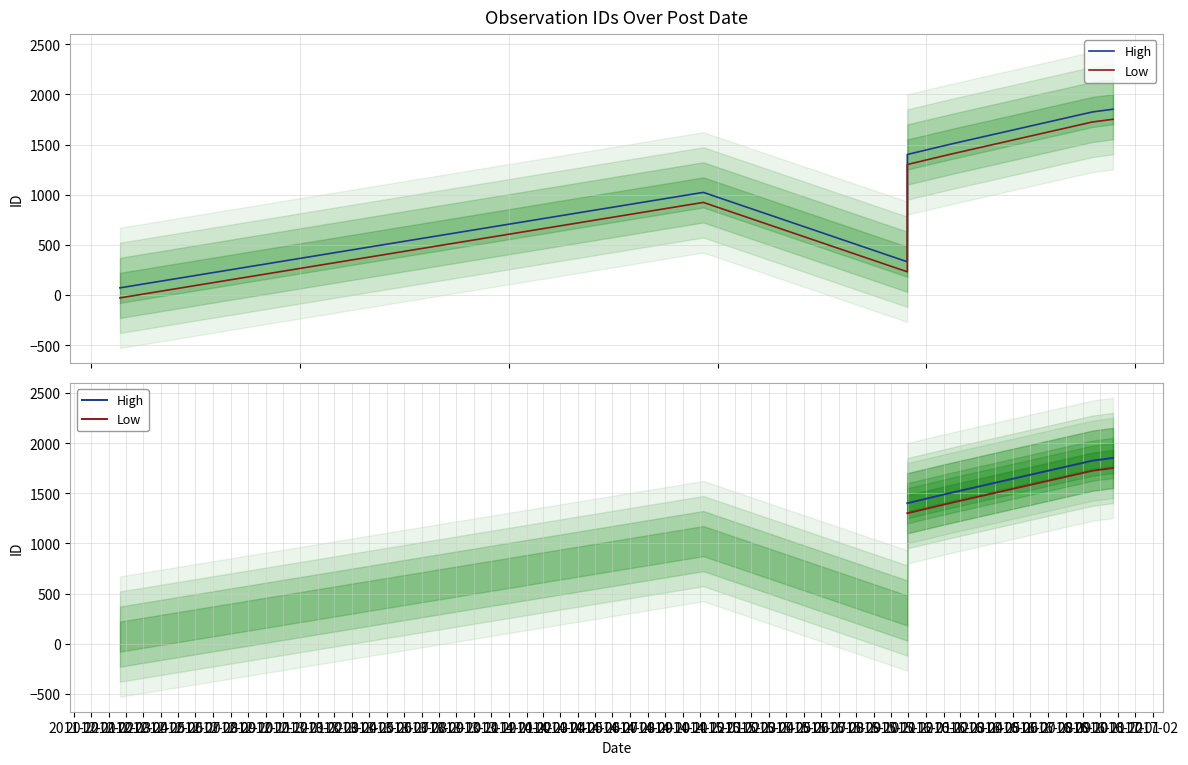

What is the total value across all series at 2012-02?

3550